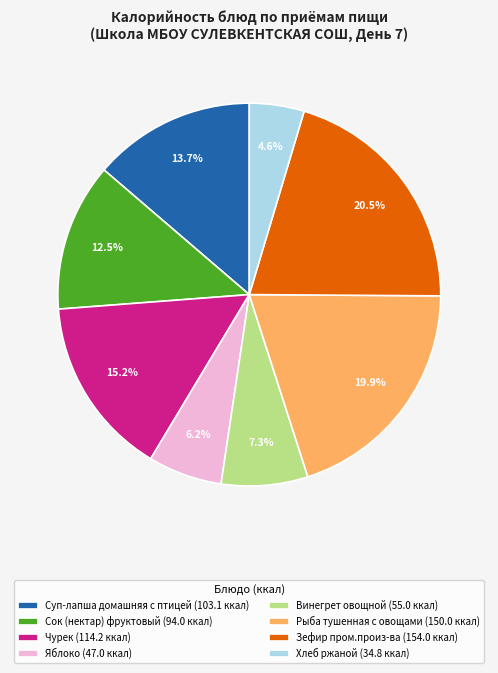

Is it true that Винегрет овощной is 21% of the pie?

False